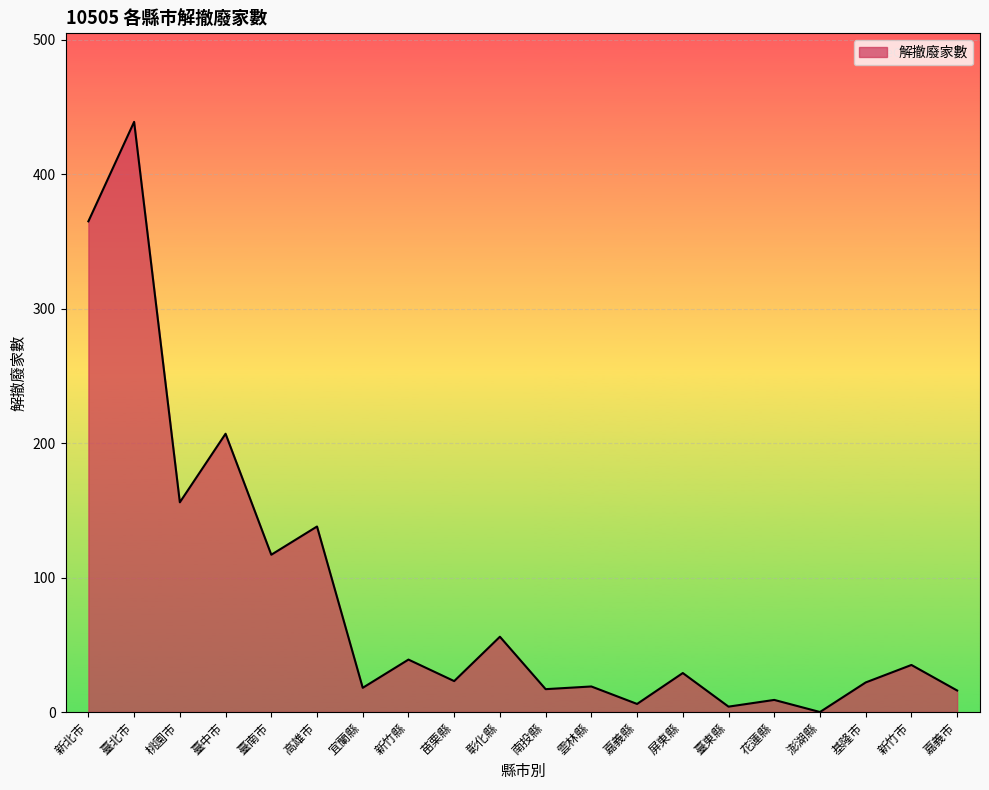

Where is the data nearest to the value 219?

臺中市